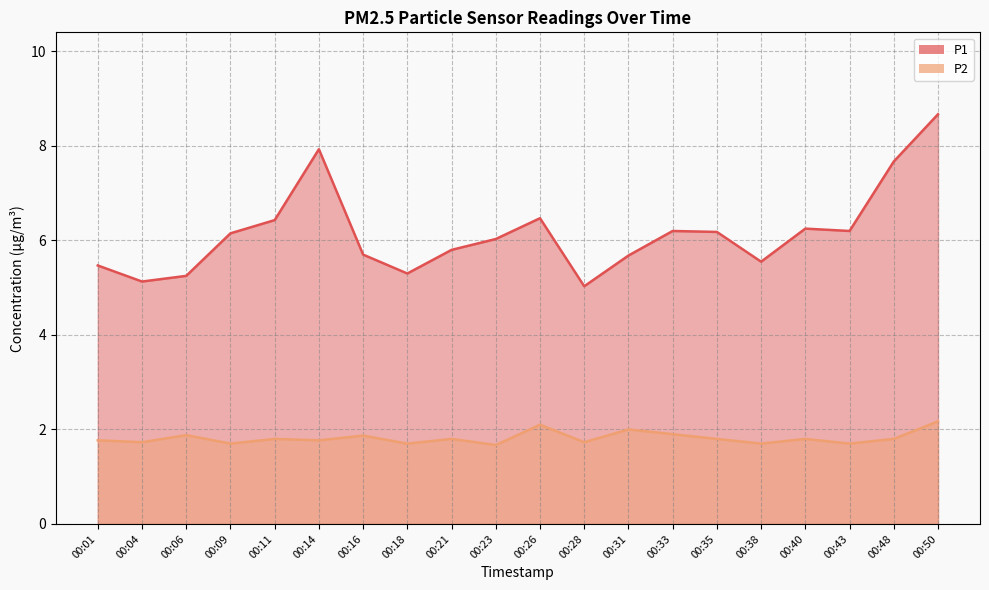

Rank the series by their average value, from lowest to highest.

P2, P1